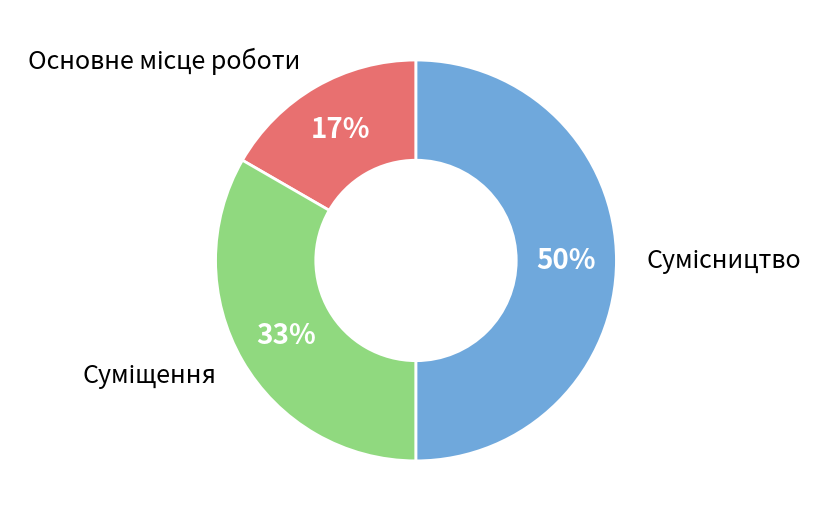

To the nearest percent, what is the difference between the largest and smallest slice percentages?

33%